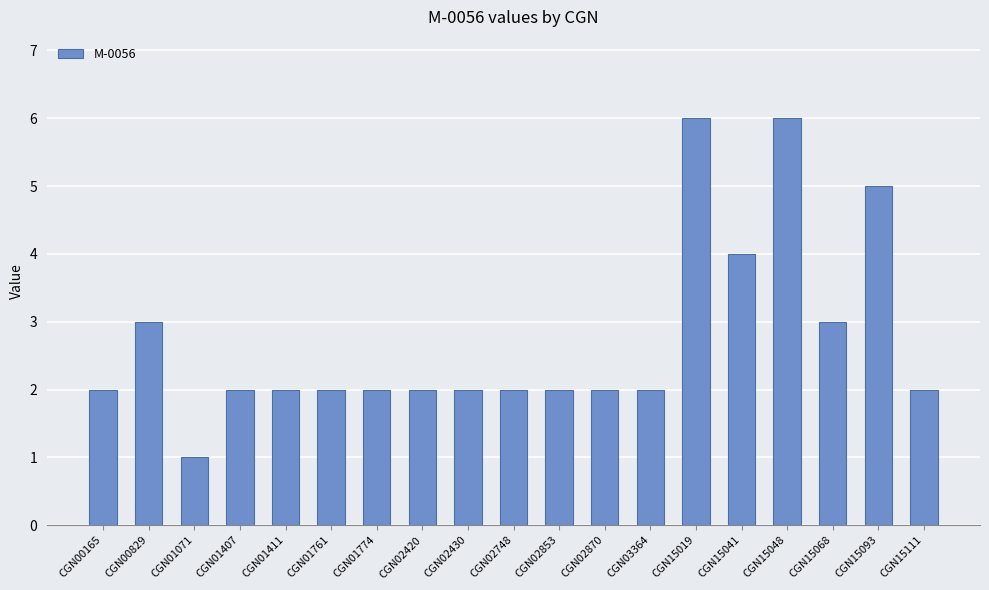

Which label corresponds to the smallest value in the chart?

CGN01071